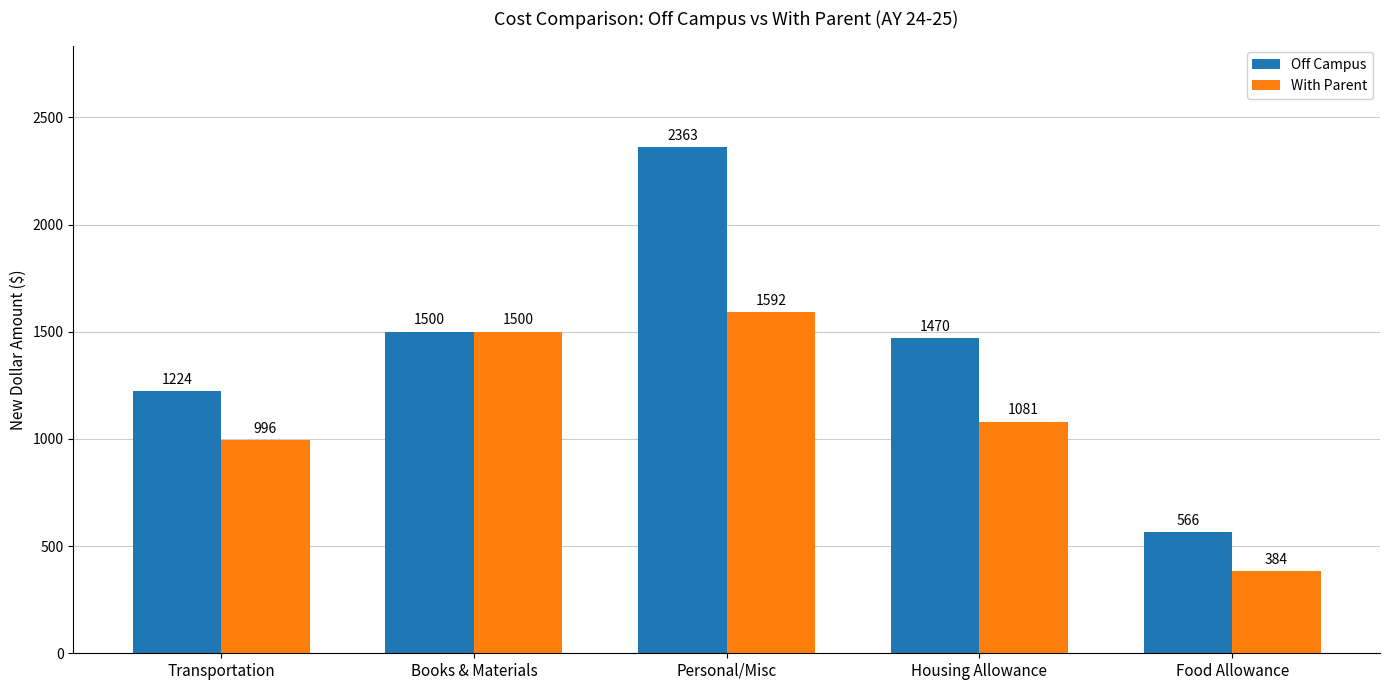

Which category has the lowest value in the With Parent series?

Food Allowance